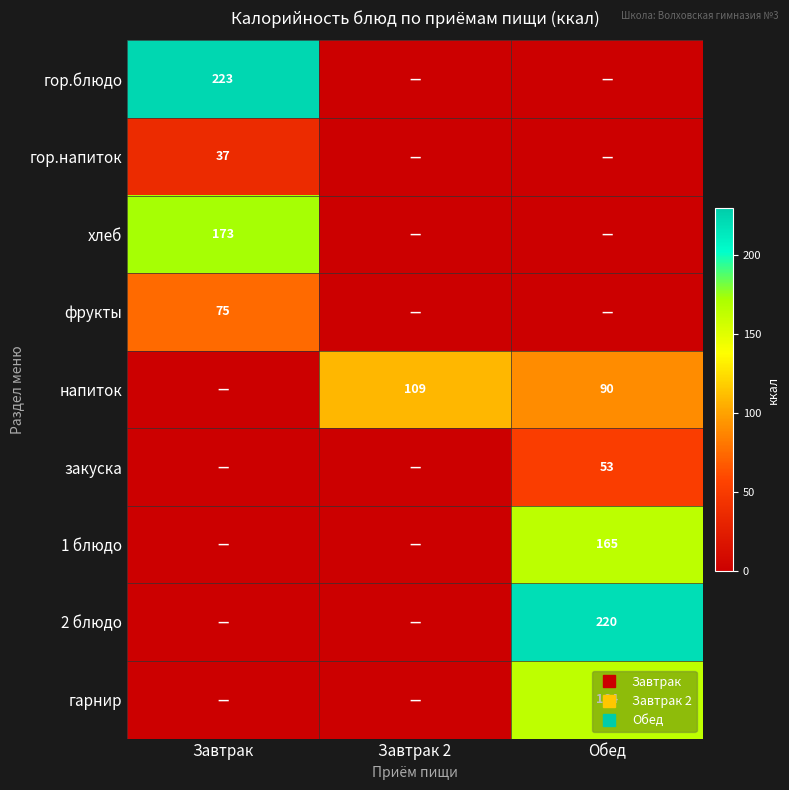

Which has a higher value, Завтрак or Обед?

Завтрак